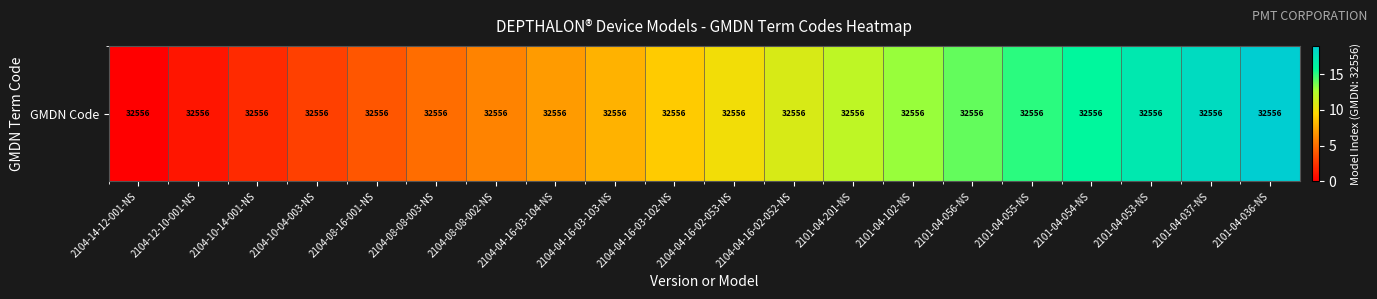

Is it true that the value at 2104-04-16-03-102-NS is 9?

True